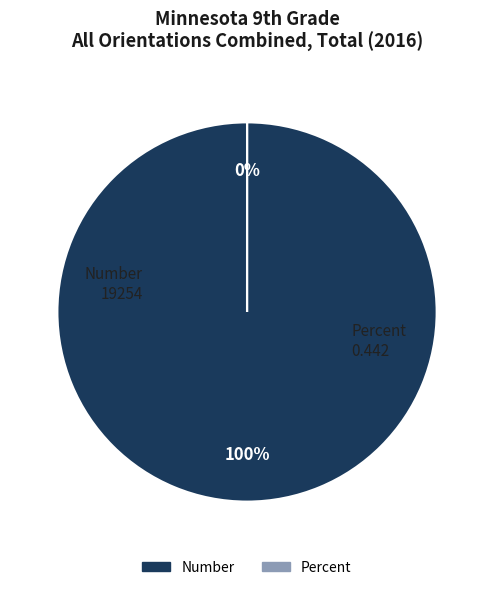

What percentage is the Number slice, to the nearest percent?

100%